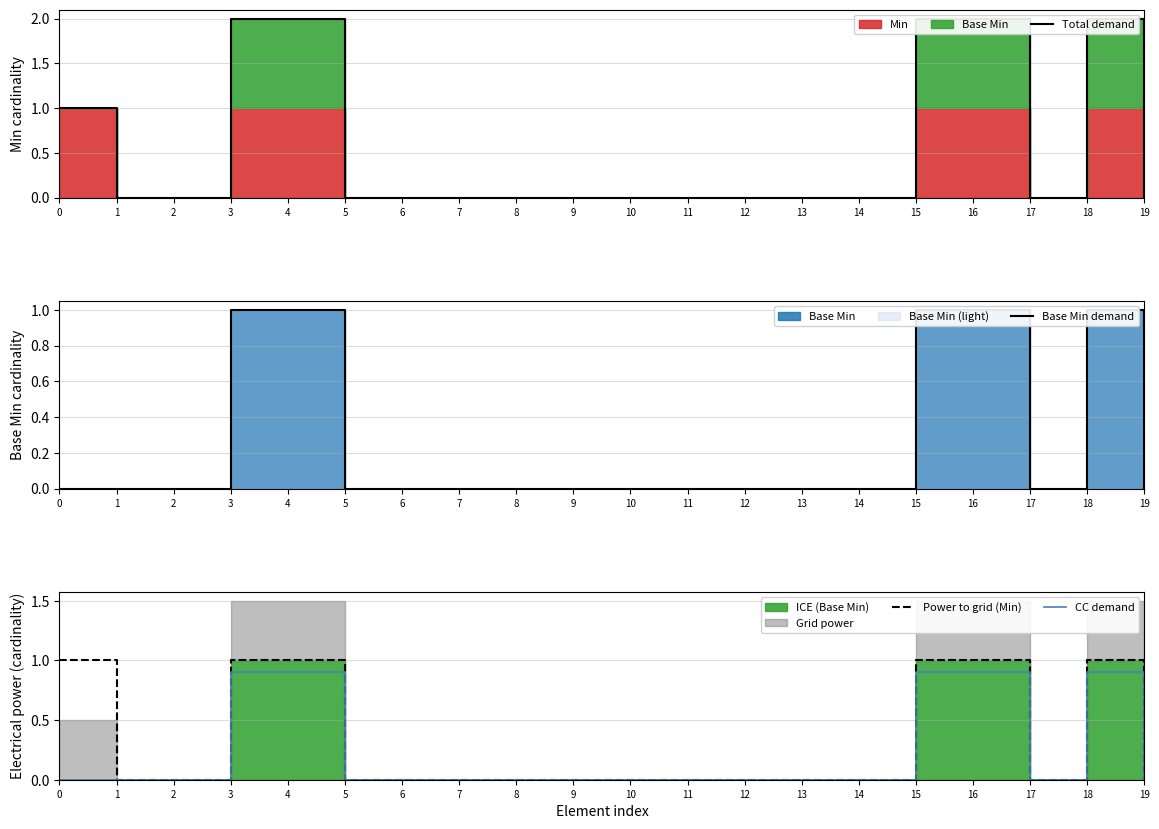

Which series has the widest spread of values?

Total demand